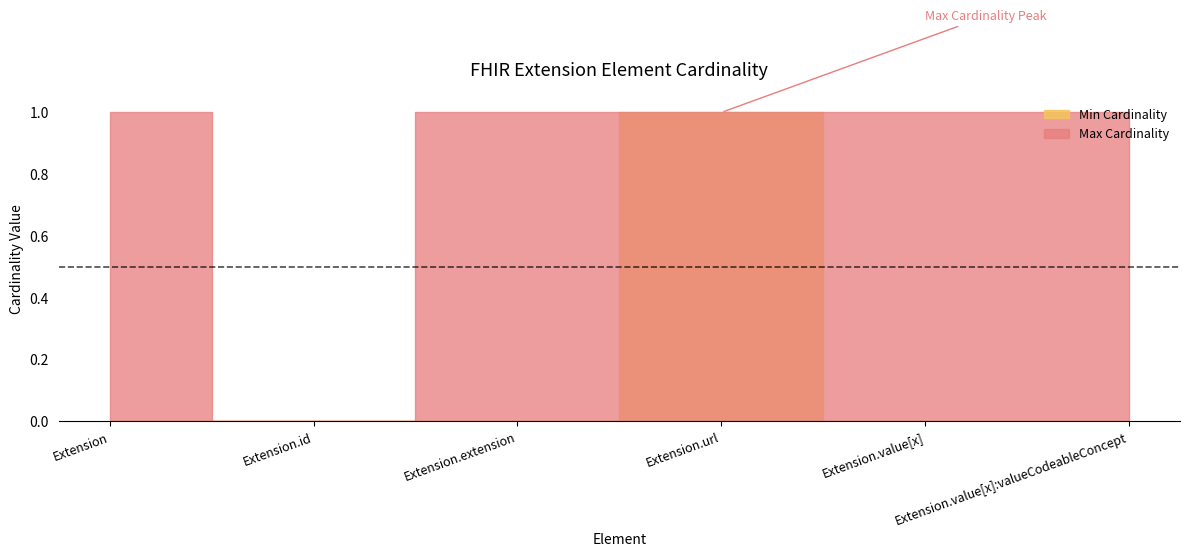

Reading left to right, transcribe all the data shown in this chart.

Min Cardinality: 0	0	0	1	0	0
Max Cardinality: 1	0	1	1	1	1